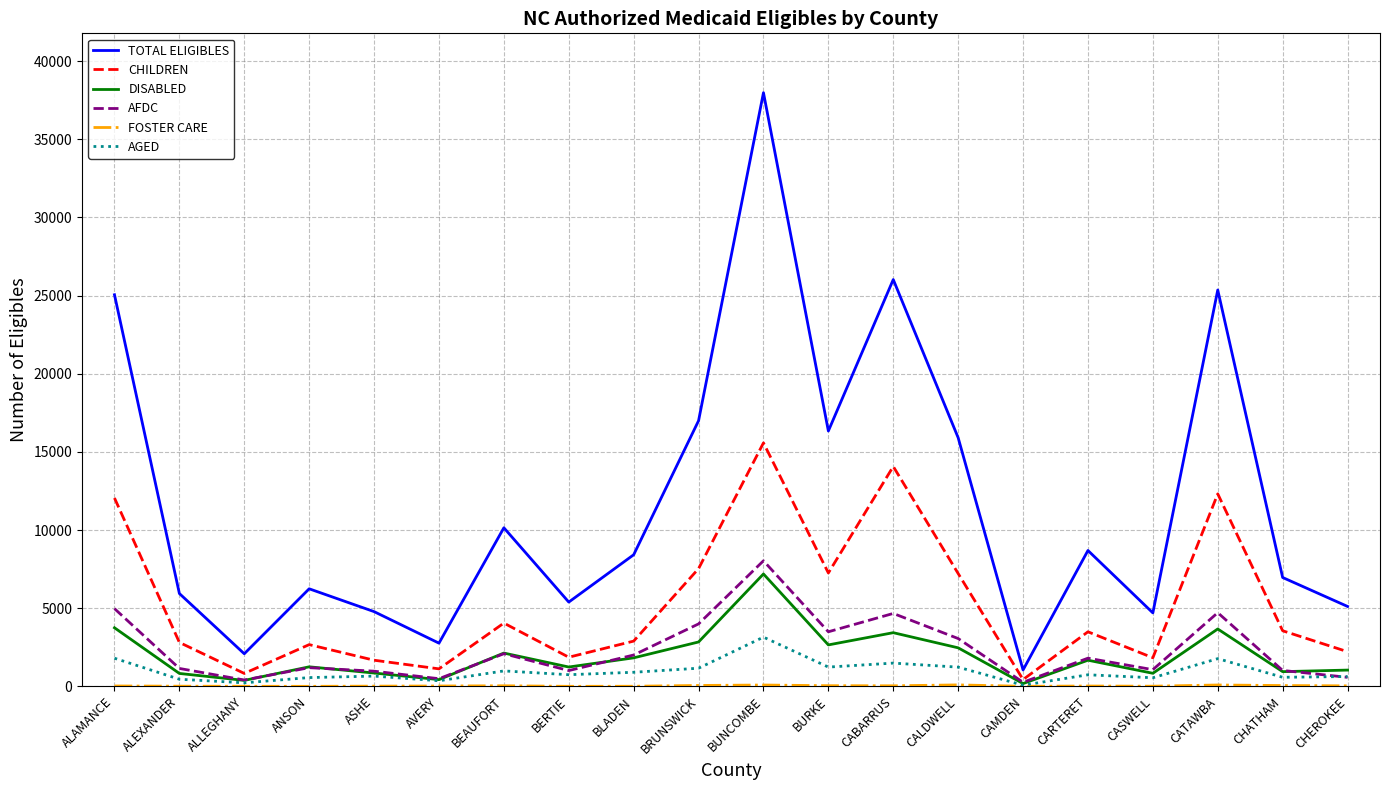

What is the difference between the AFDC values at ASHE and CAMDEN?

710